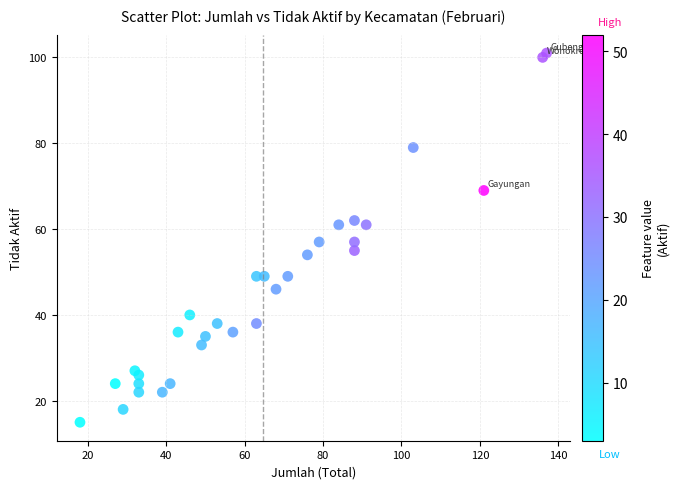

What is the range of X values (max minus min)?

119